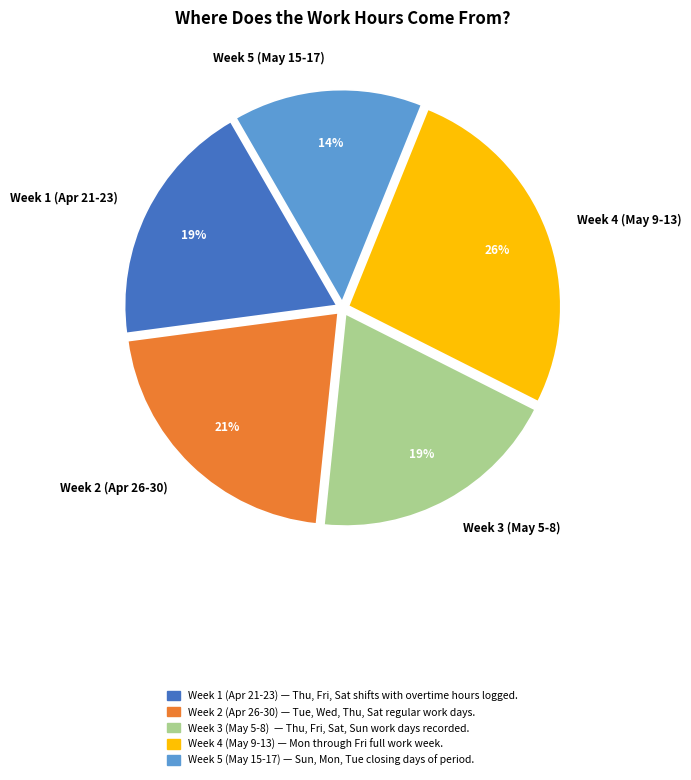

To the nearest percent, what is the difference between the largest and smallest slice percentages?

12%